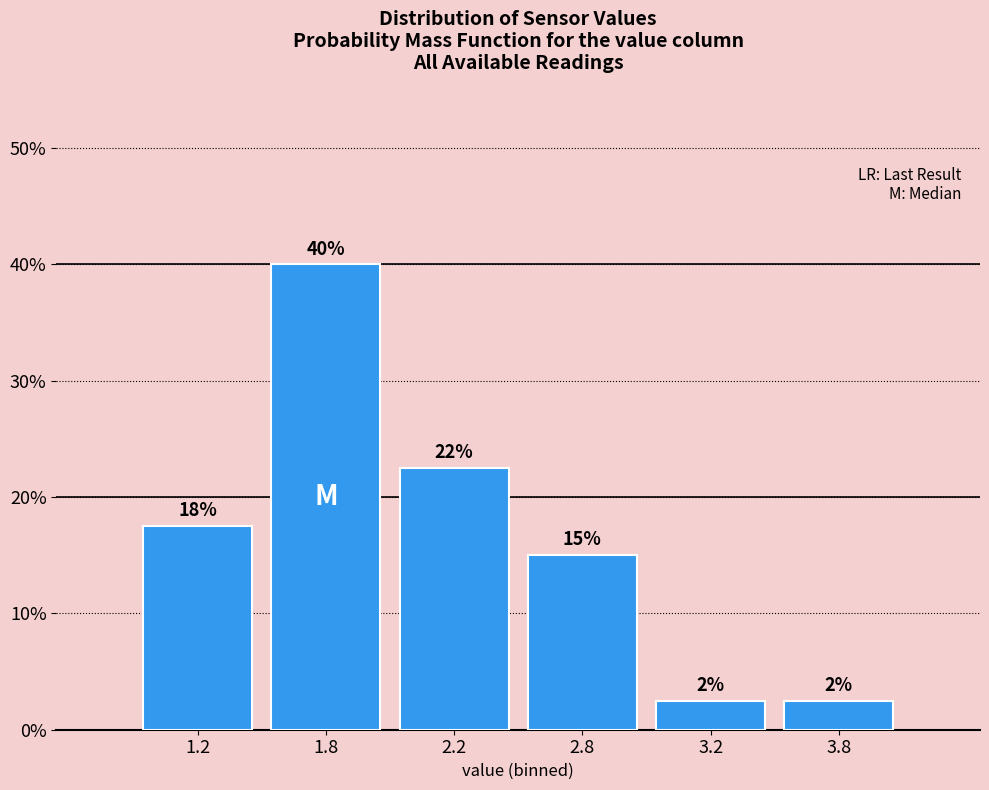

How many bars are there in total?

6